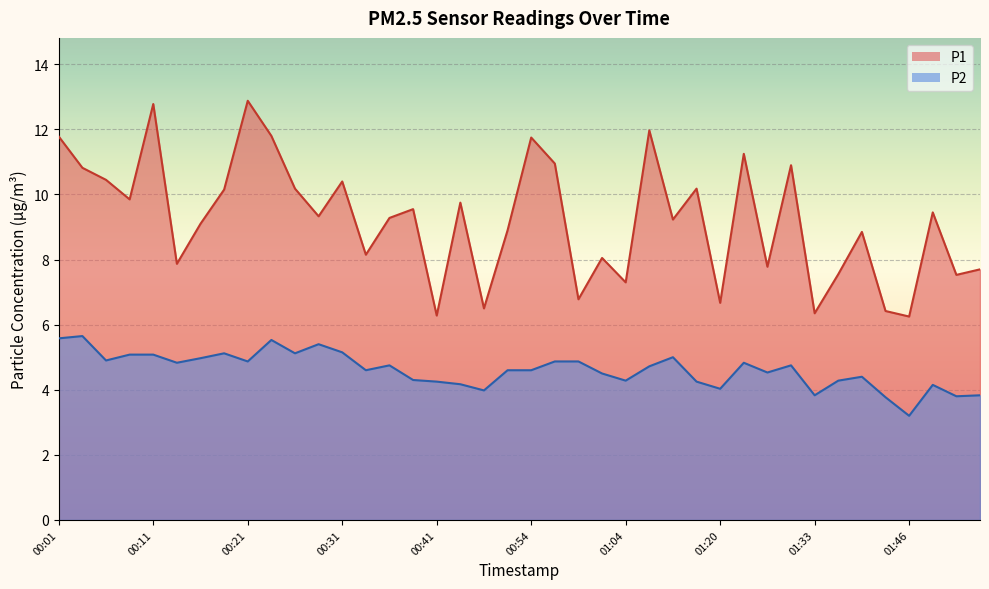

What is the total value across all series at 01:44?

10.2